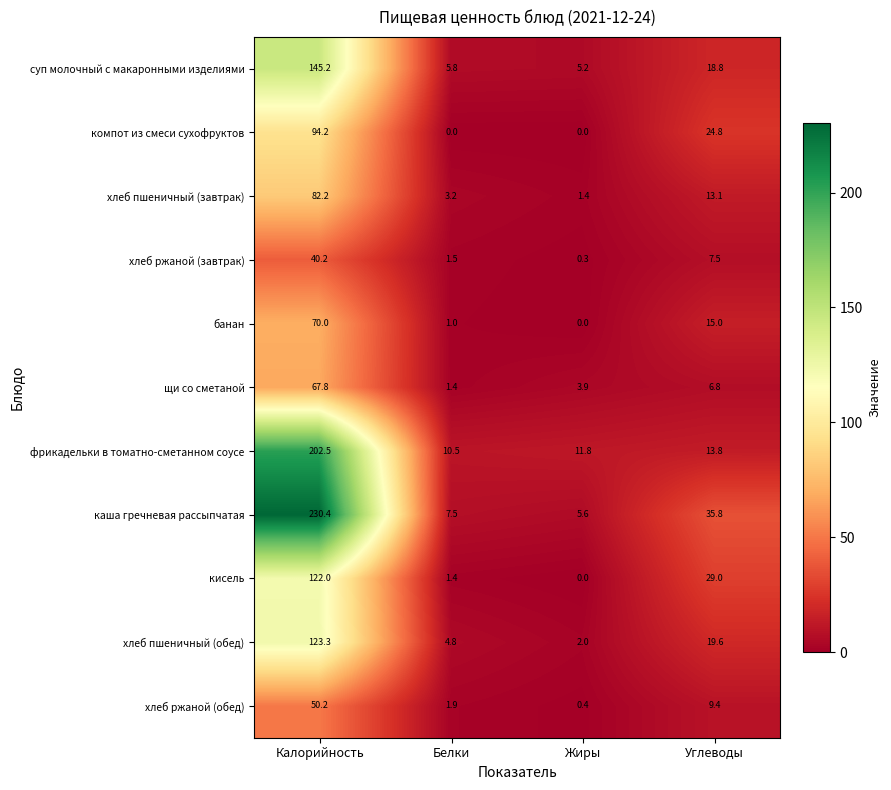

Is it true that суп молочный с макаронными изделиями equals 145.2 at Калорийность?

True